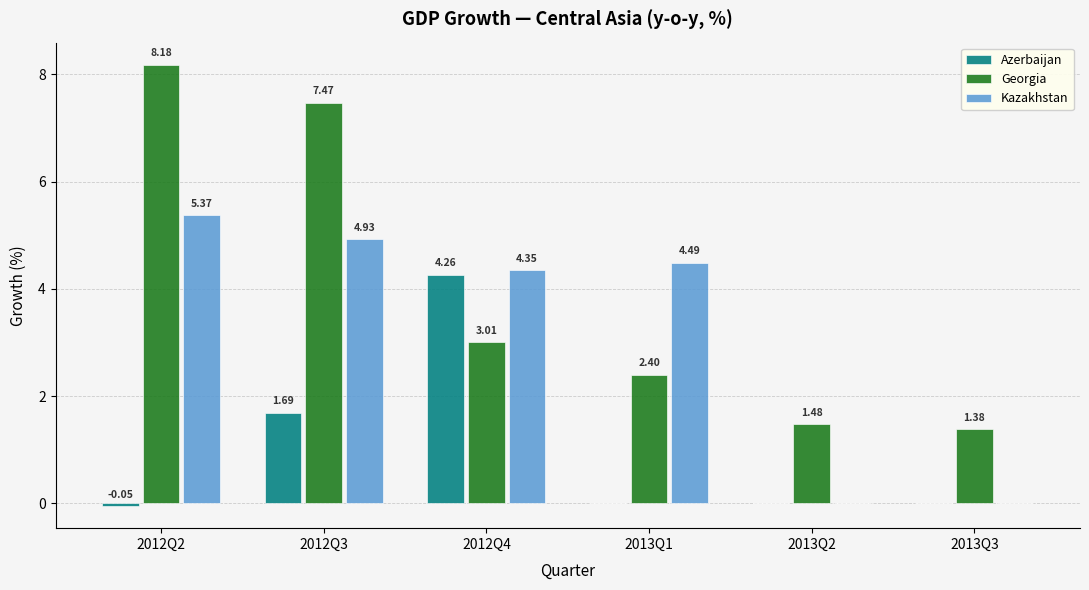

Which series has the largest total across all categories?

Georgia